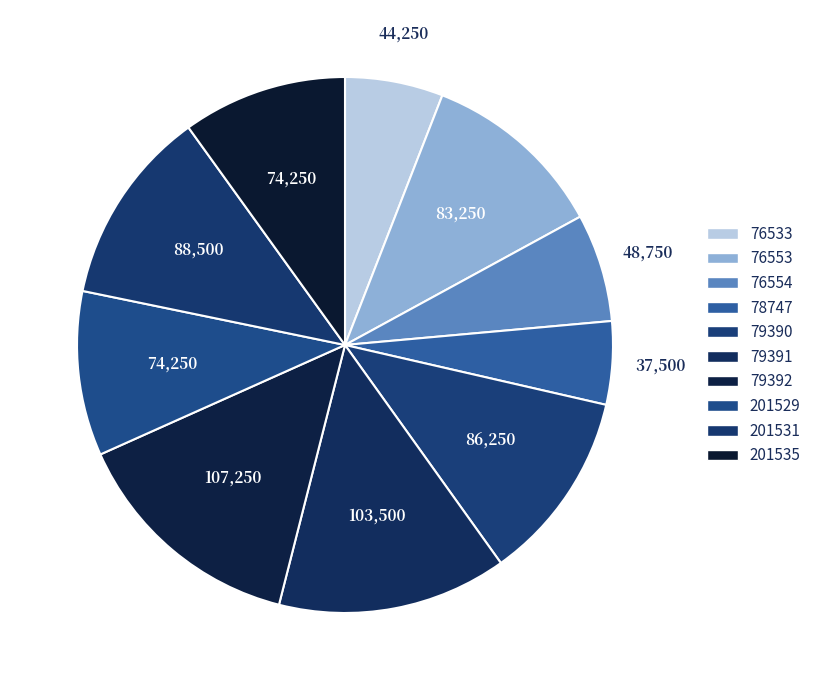

What portion of the pie excludes 76533?

94.1%